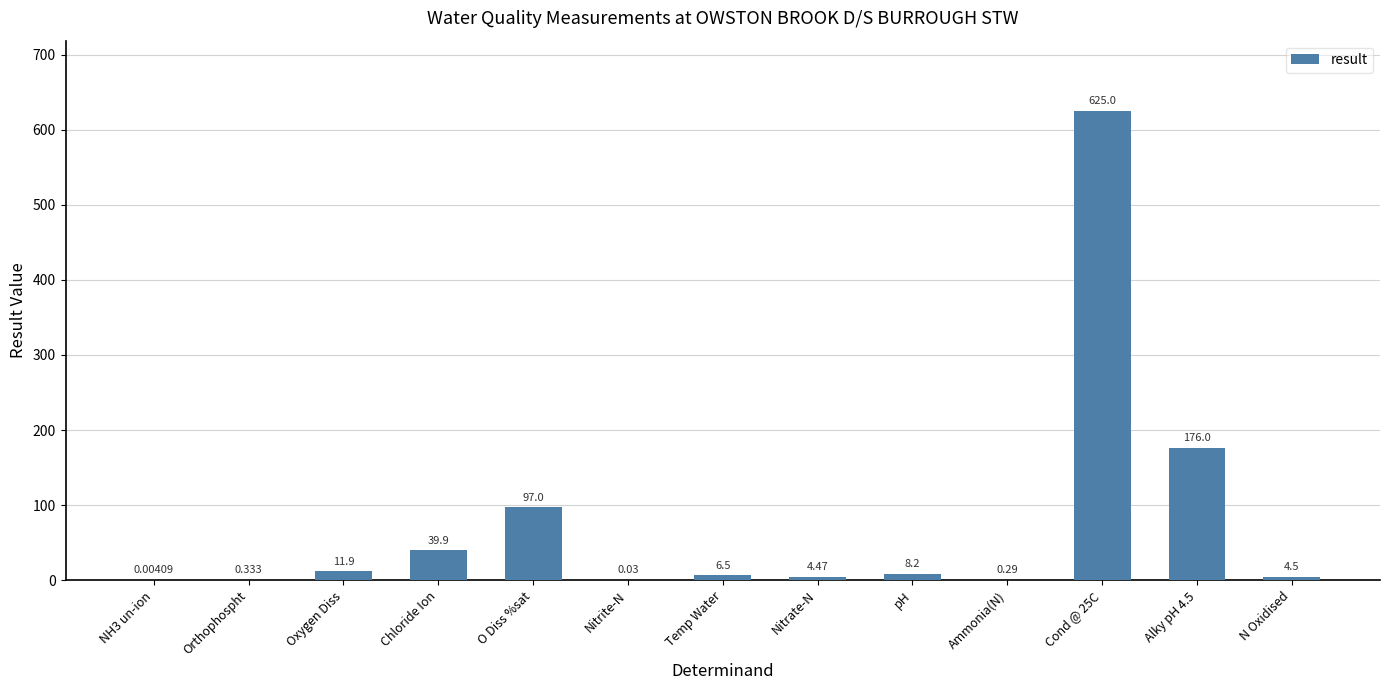

Read the value at Nitrate-N.

4.5